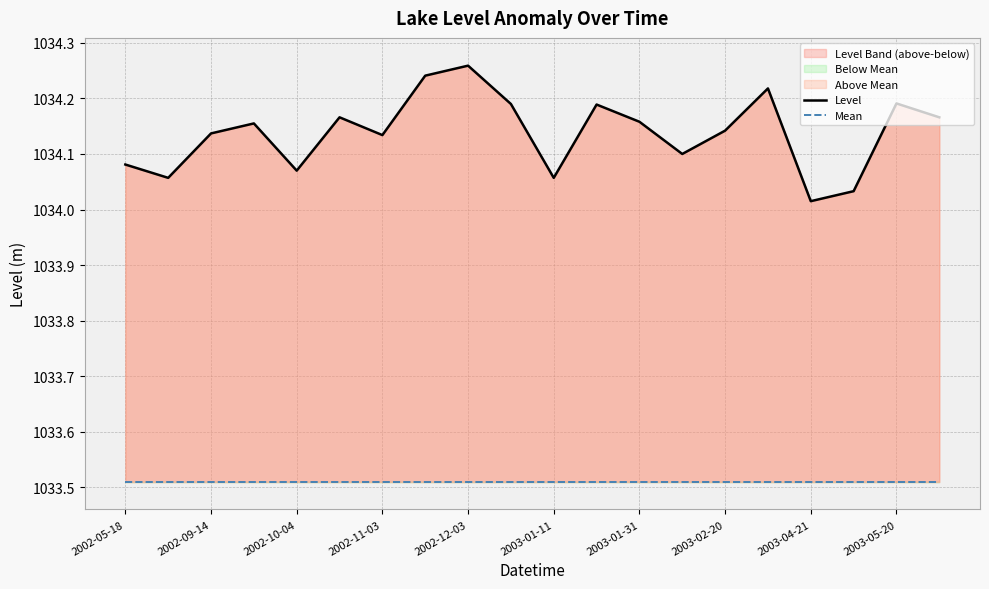

True or false: Mean and Level cross at least once.

False